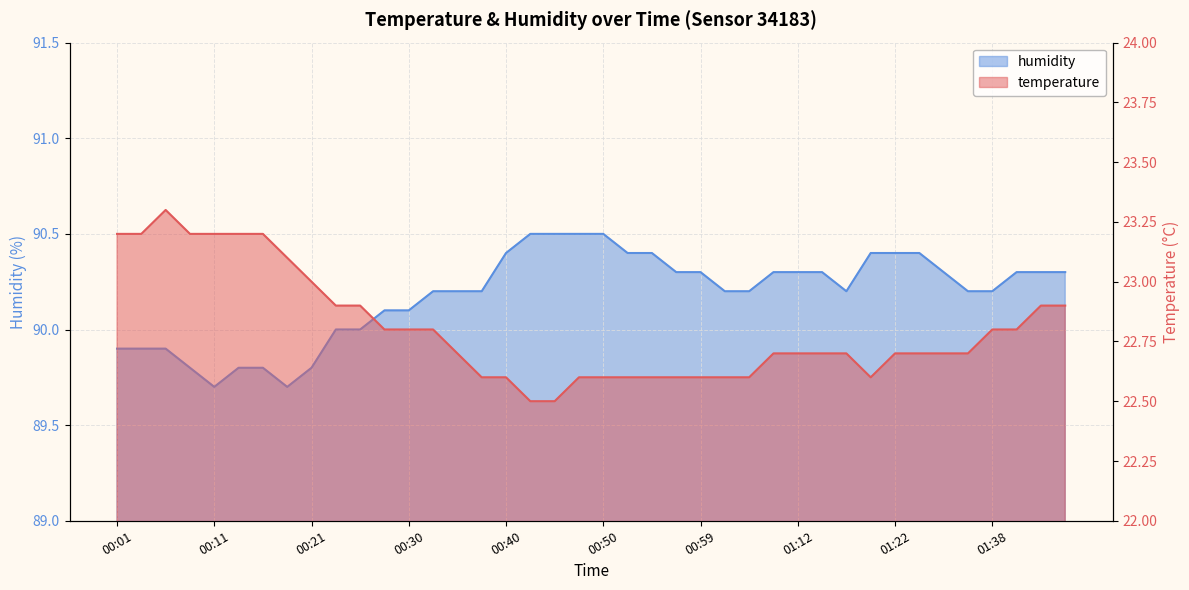

How many humidity values are between 90 and 91?

31